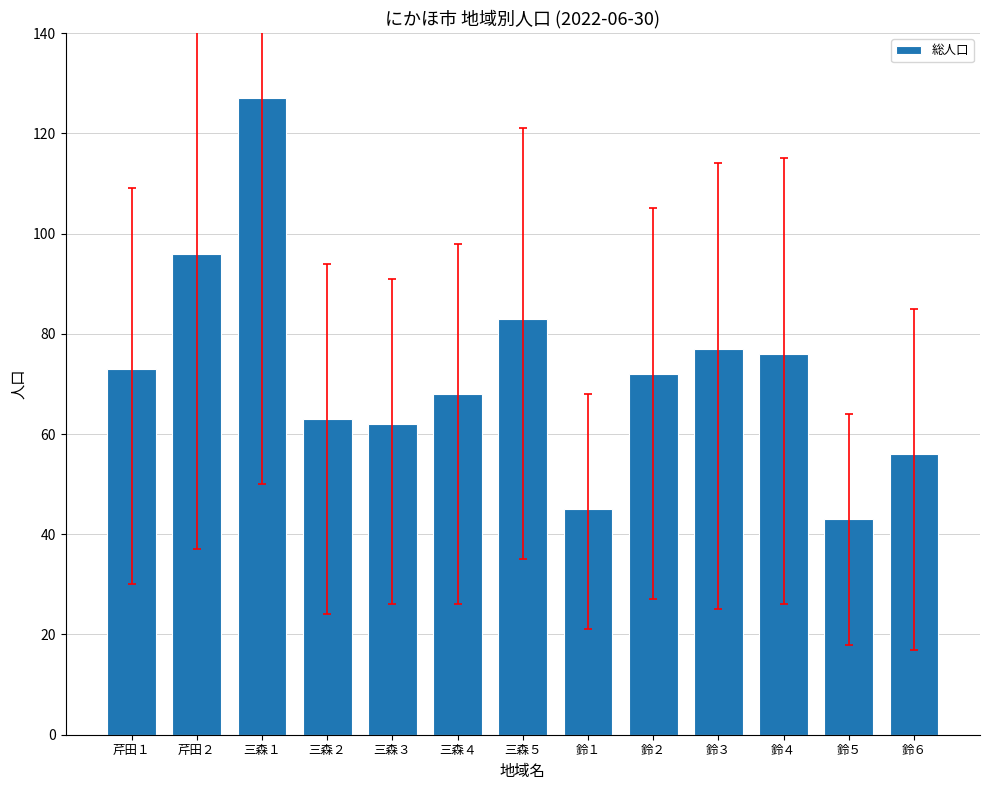

What is the label of the 10th bar from the left?

鈴３